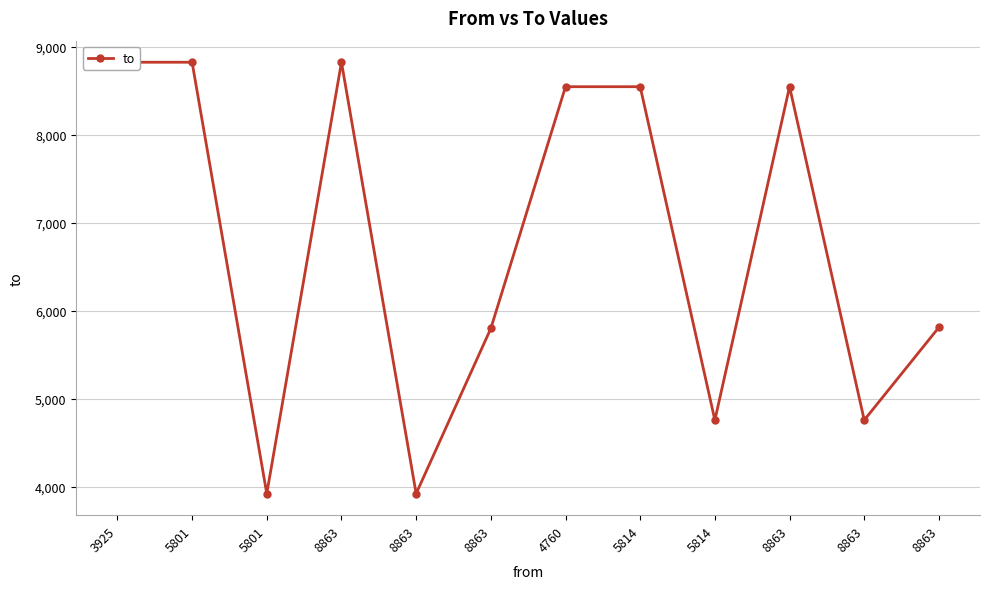

Which category has the lowest value across all series?

5801